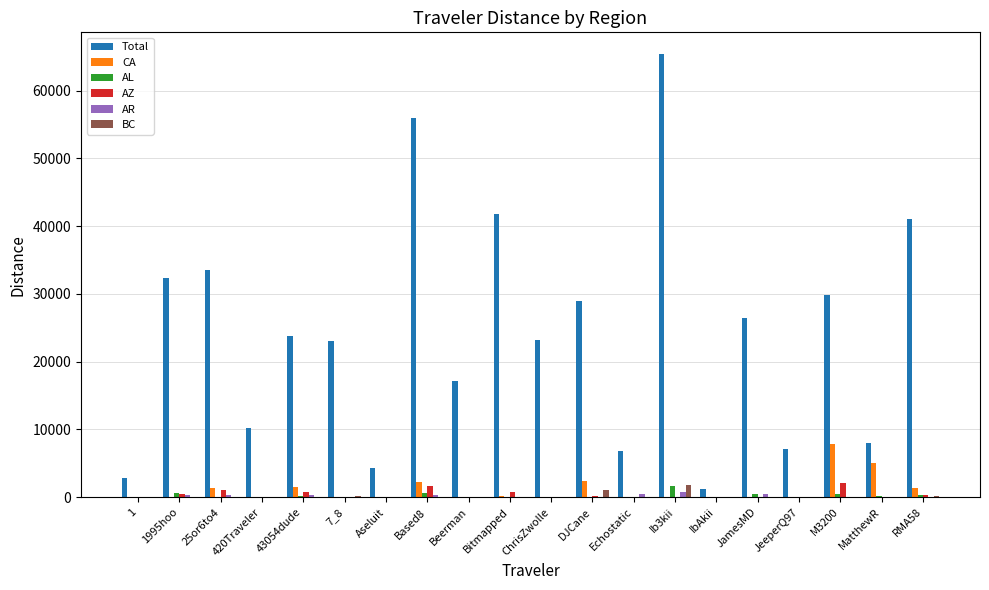

How many groups of bars are there?

20